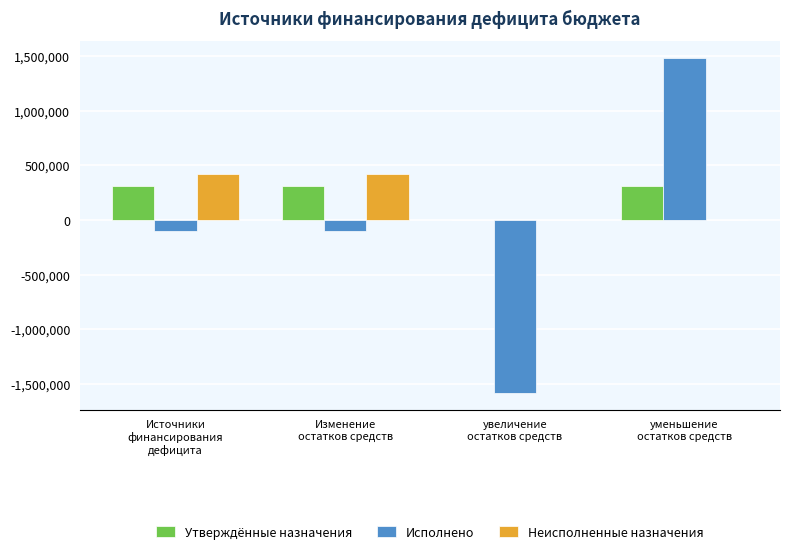

Which series has the widest spread of values?

Исполнено